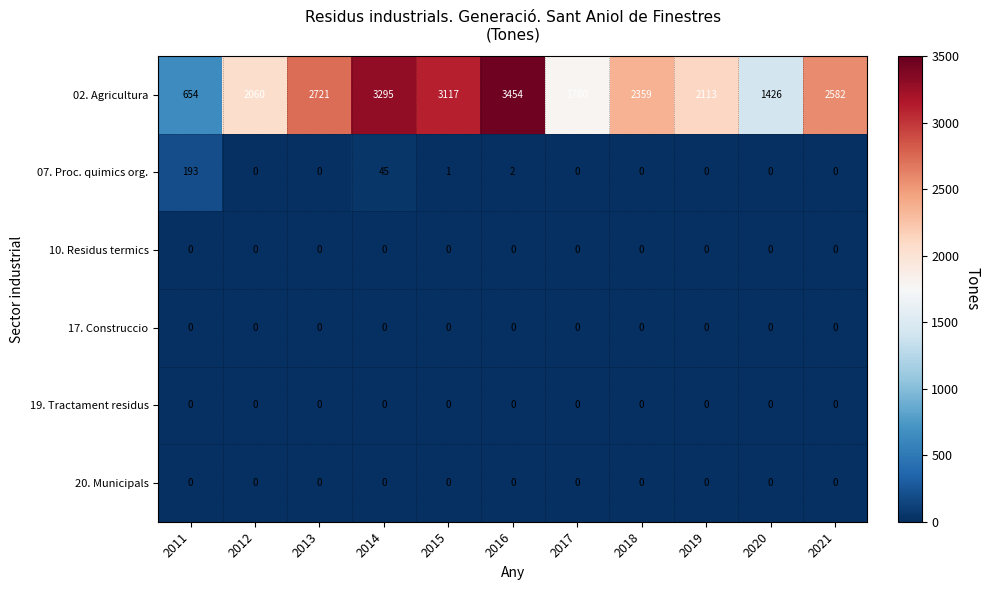

What is the total value across all series at 2011?

847